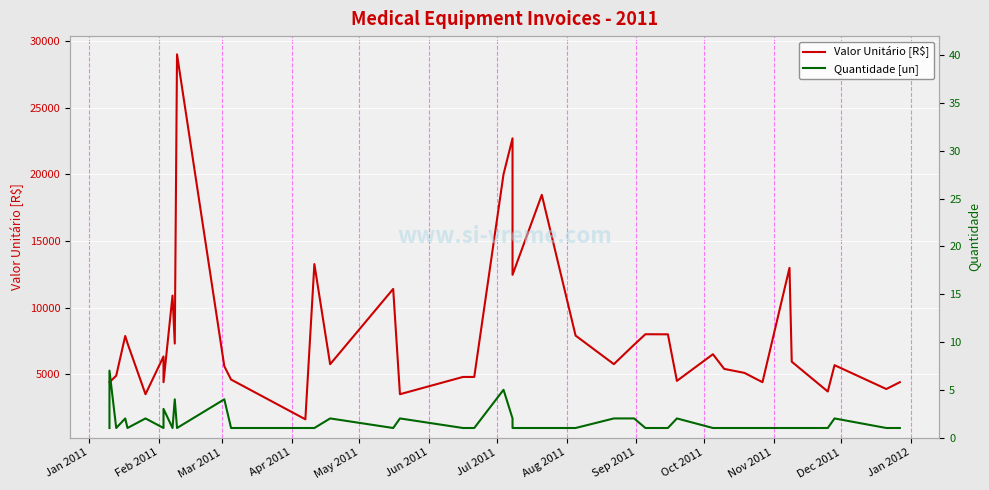

At how many categories does at least one series exceed 18249?

4